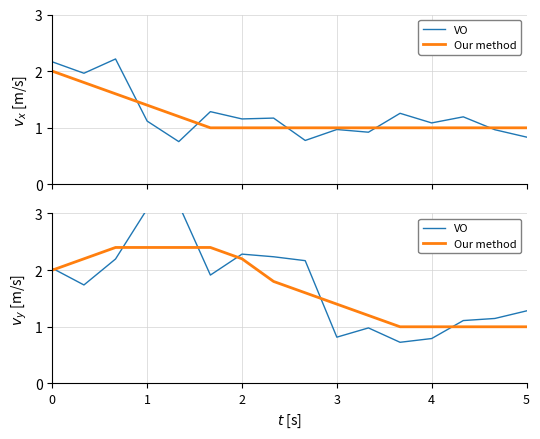

What is the value of the Our method point at the 3rd from the left?

2.4